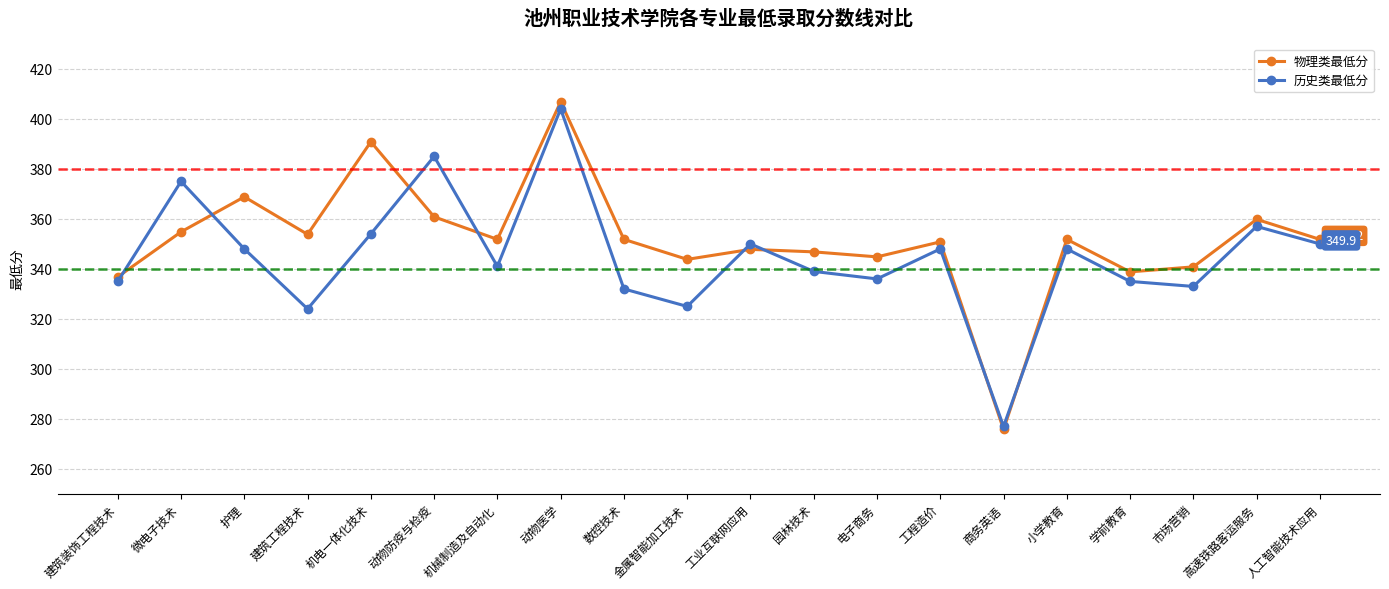

At which category does 物理类最低分 reach its first local peak?

护理